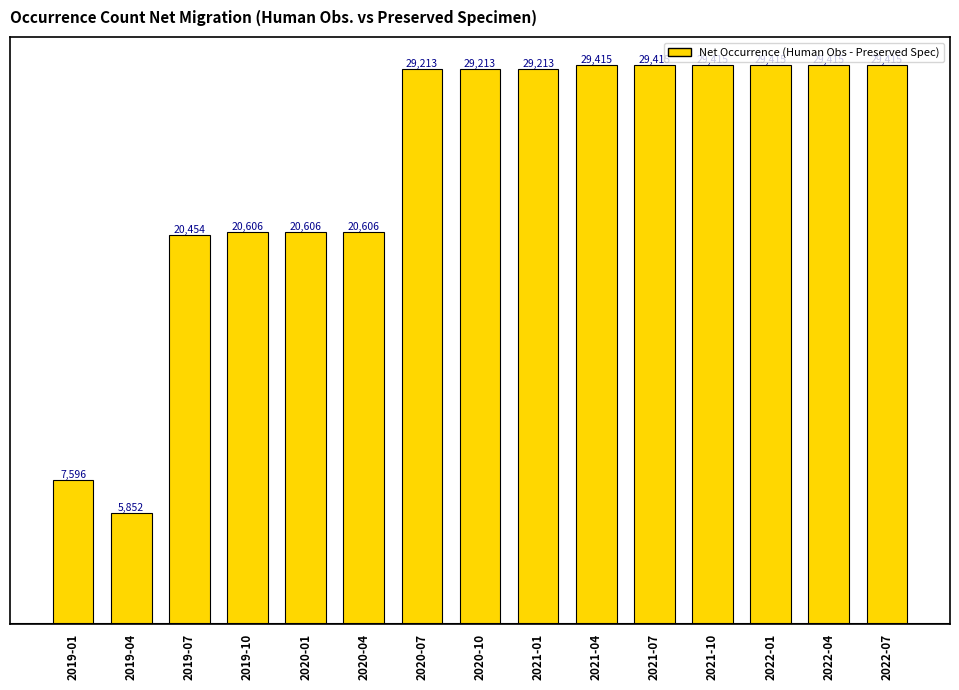

What is the difference between the second highest and minimum values?

23563